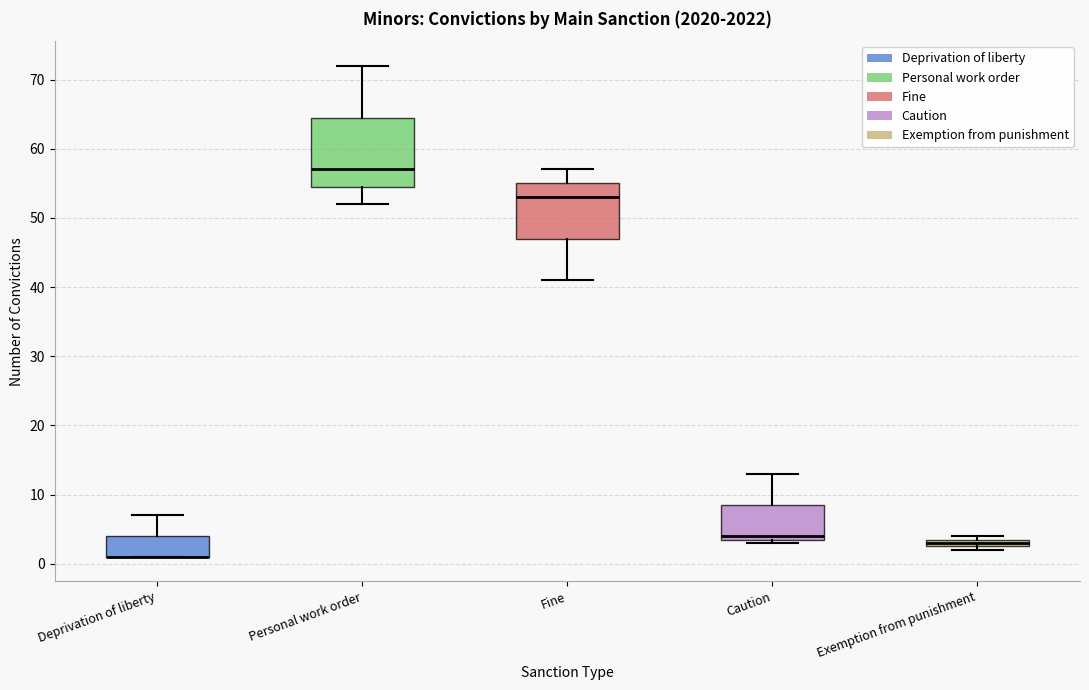

Comparing the boxes themselves (not the whiskers), which one is the tallest?

Personal work order